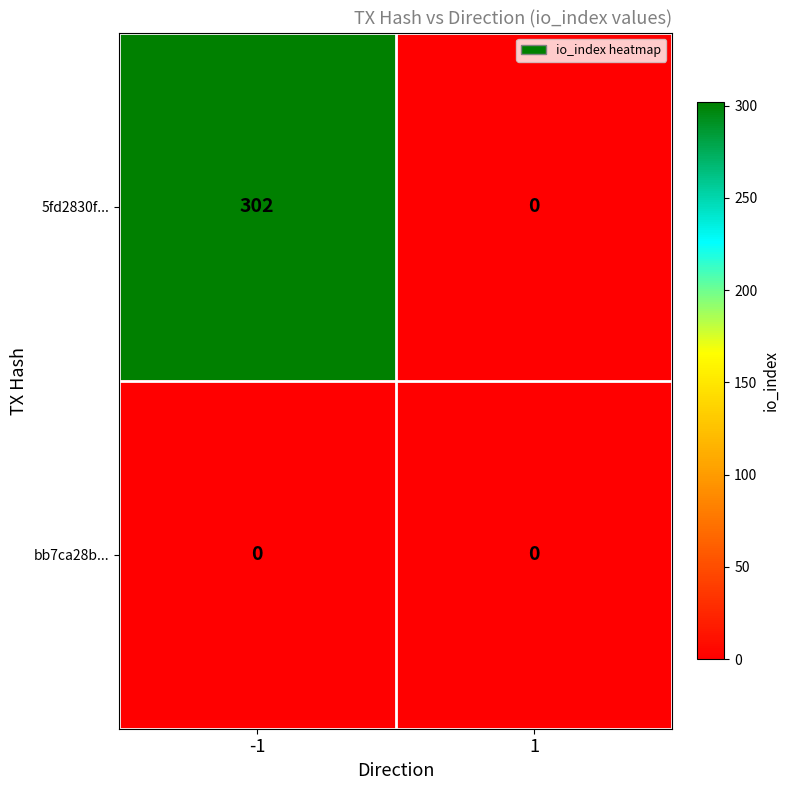

Read the 5fd2830f... value at -1.

302